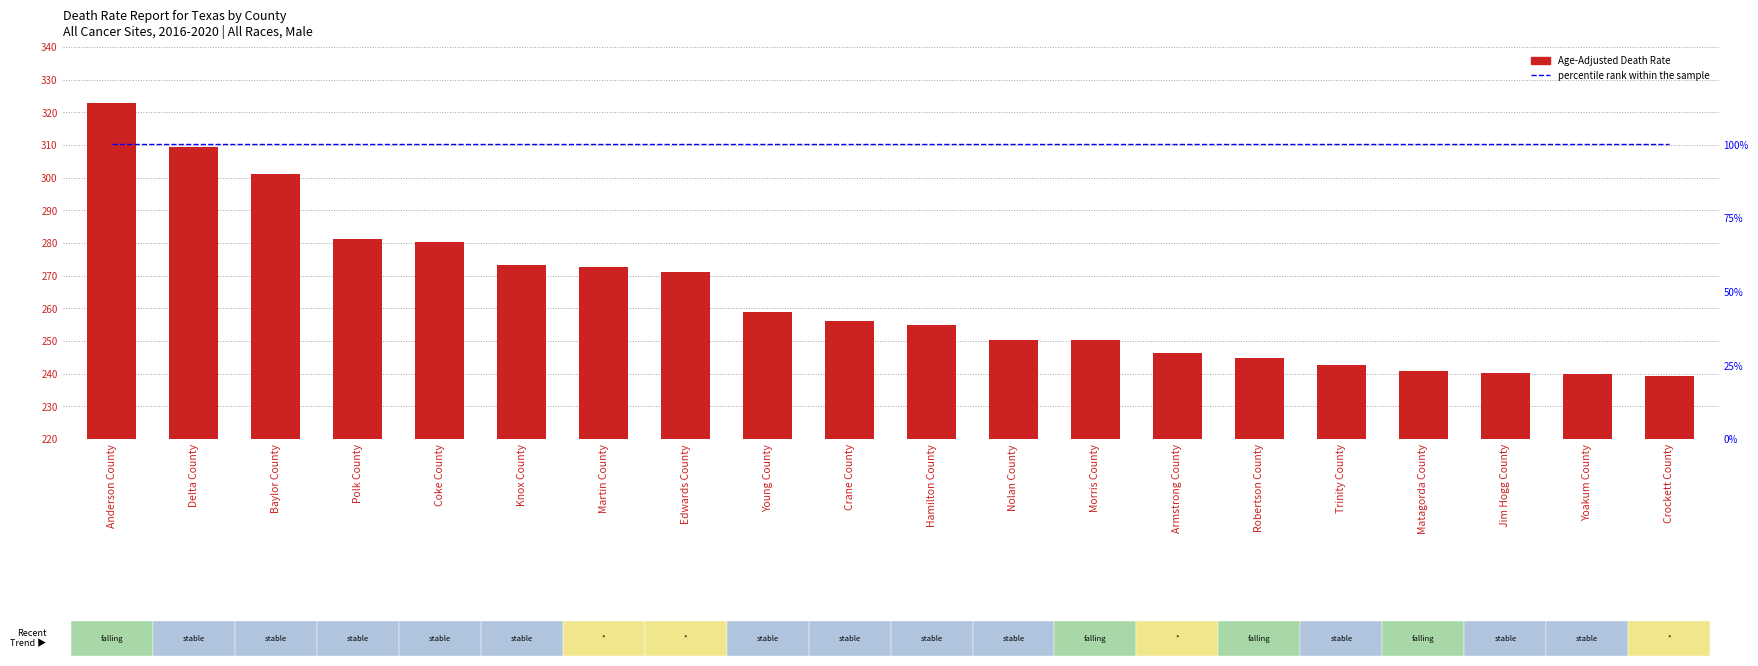

Which category has the lowest value across all series?

Anderson County